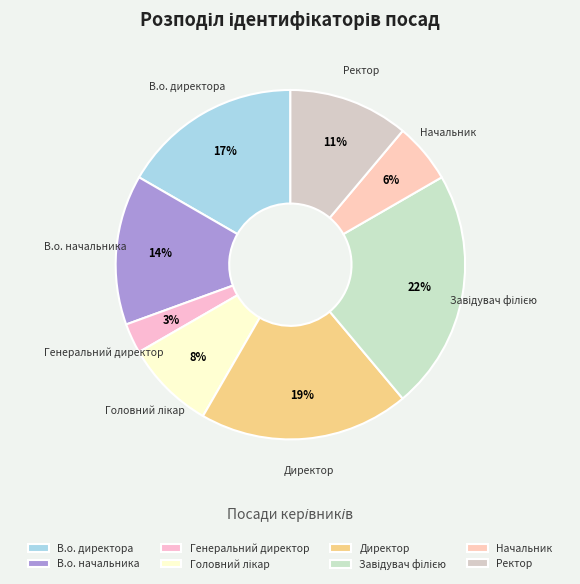

Is there any slice that represents more than half of the pie?

No